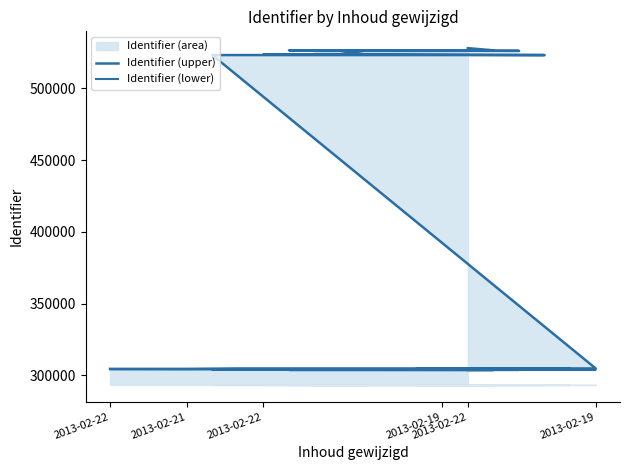

True or false: Identifier (lower) and Identifier (upper) cross at least once.

False